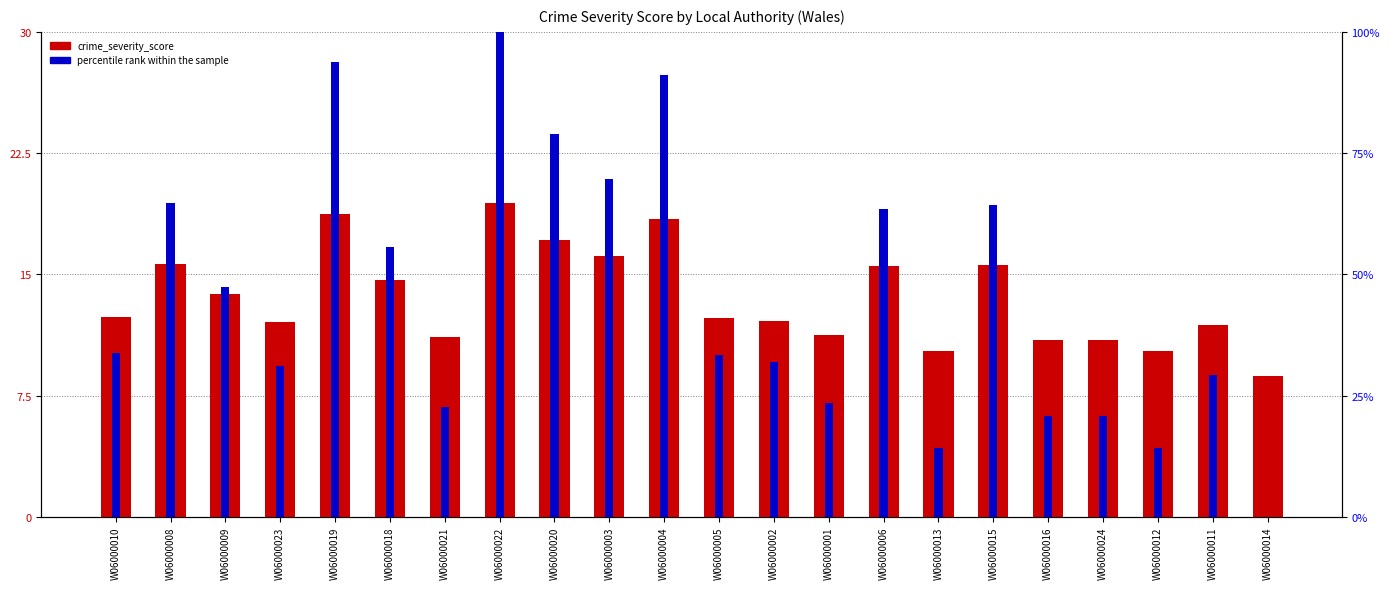

Reading left to right, transcribe all the data shown in this chart.

crime_severity_score: 12.3	15.6	13.8	12.0	18.7	14.7	11.1	19.4	17.1	16.1	18.4	12.3	12.1	11.2	15.5	10.2	15.6	11.0	11.0	10.3	11.8	8.7
percentile rank within the sample: 33.8	64.7	47.3	31.0	93.7	55.6	22.7	100.0	78.9	69.6	91.2	33.4	32.0	23.5	63.4	14.2	64.3	20.8	20.8	14.3	29.2	0.0